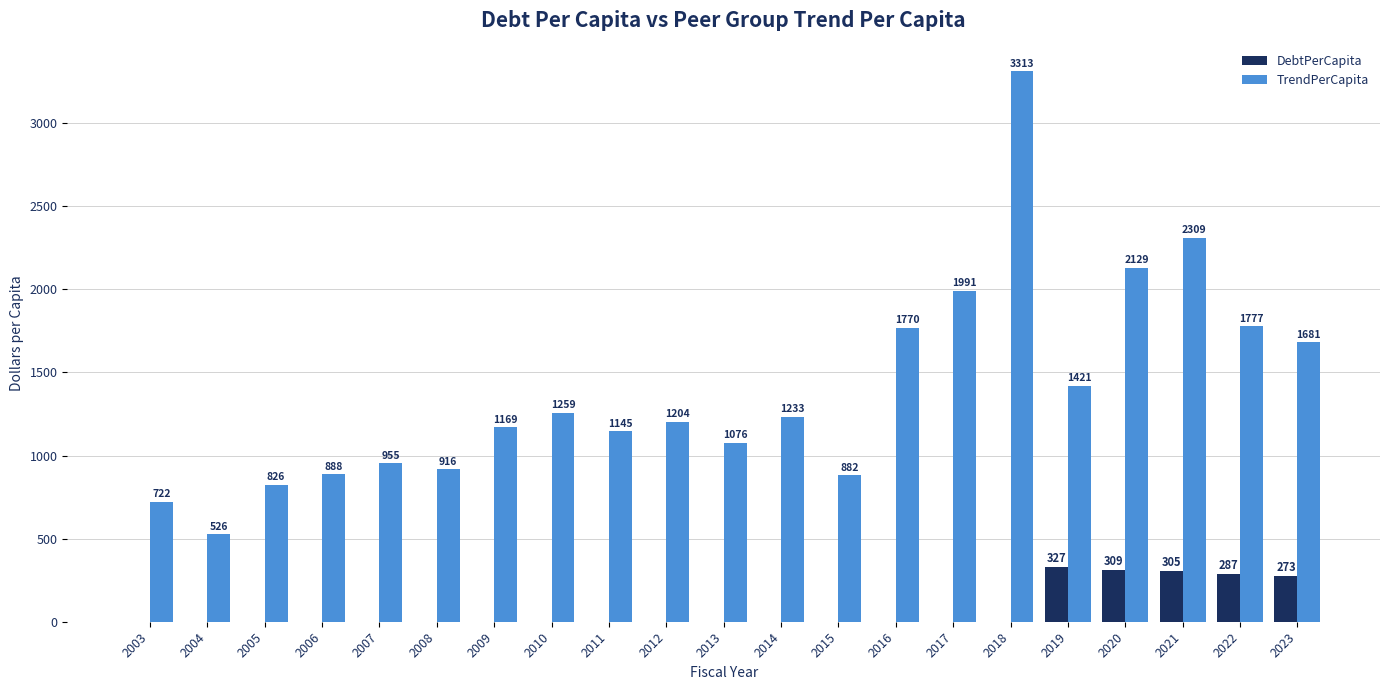

Which series has the largest total across all categories?

TrendPerCapita